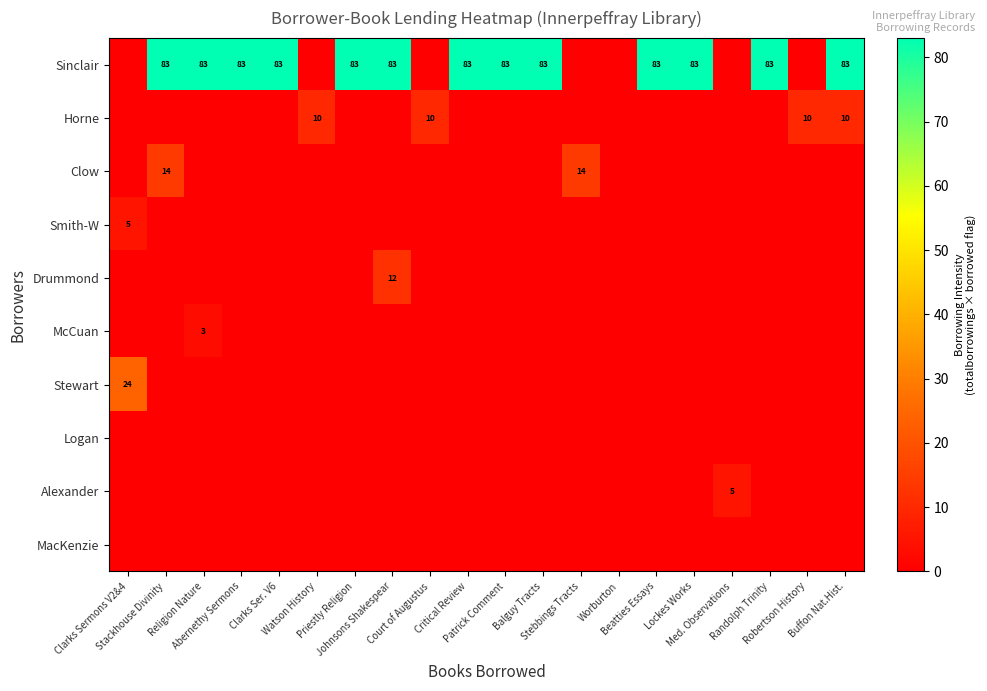

What is the total value across all series at Clarks Sermons V2&4?

29